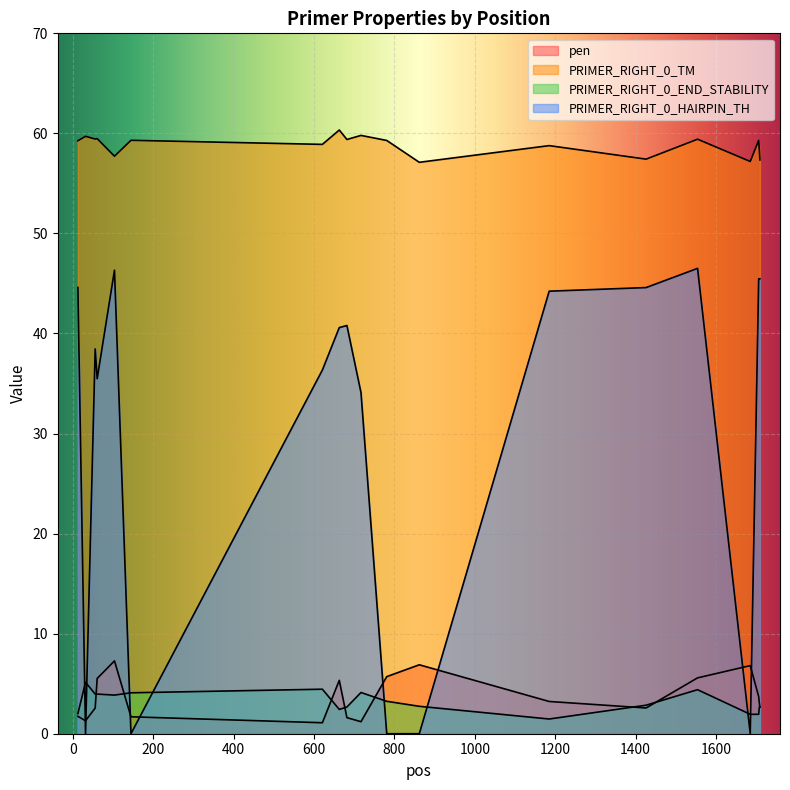

Is the value of PRIMER_RIGHT_0_TM at 1185 greater than the value of pen at 1426?

Yes